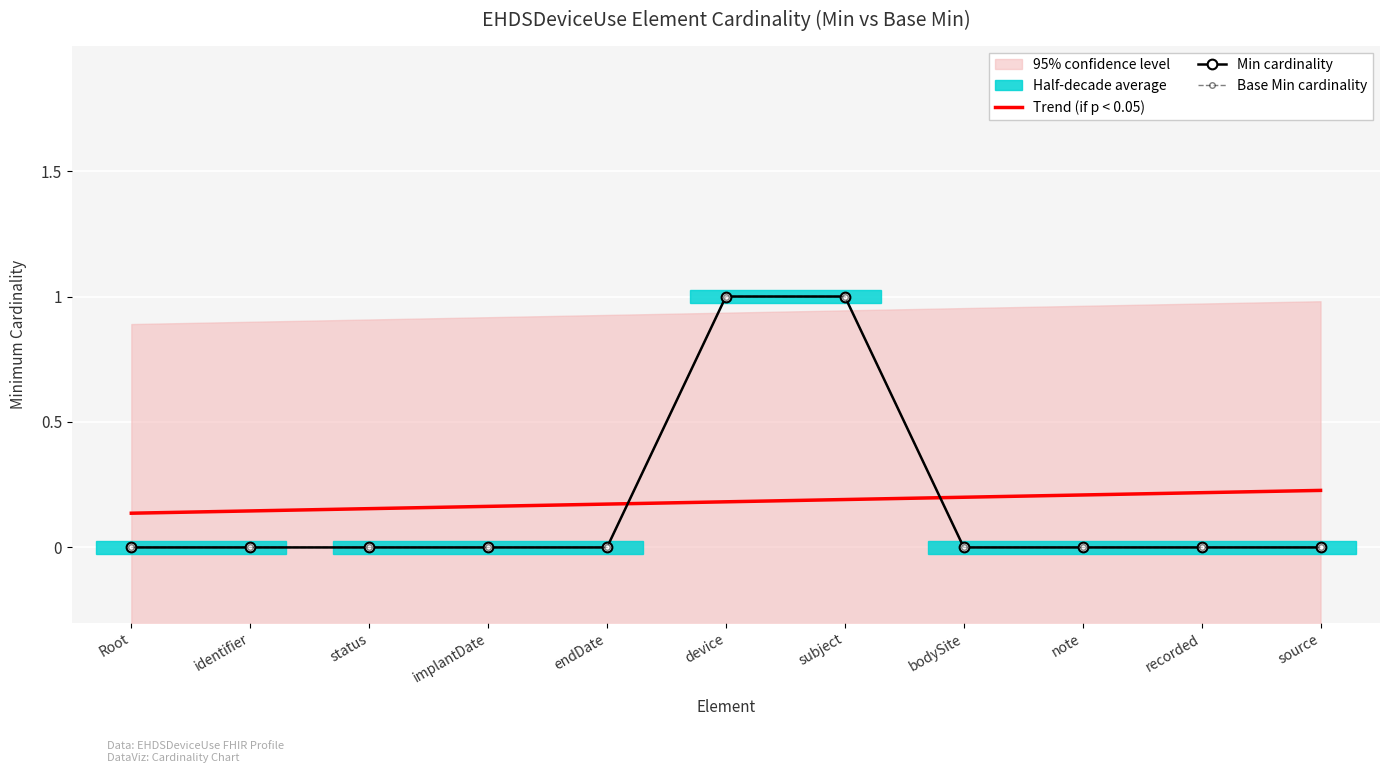

How many lines are shown in the chart?

3